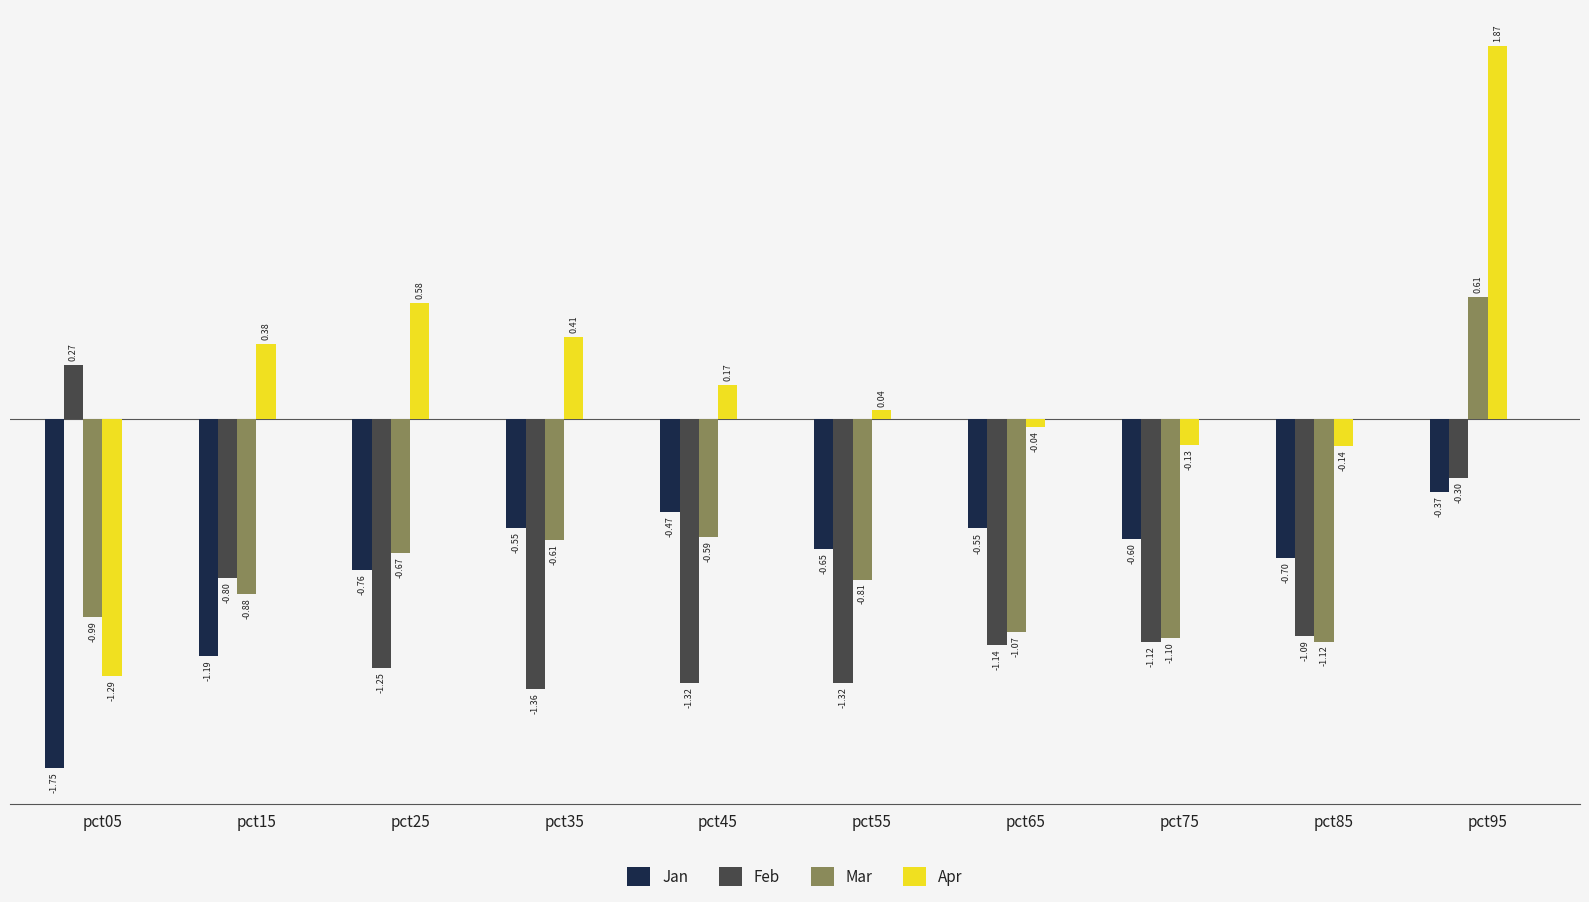

What is the sum of the Apr values at pct15 and pct25?

1.0